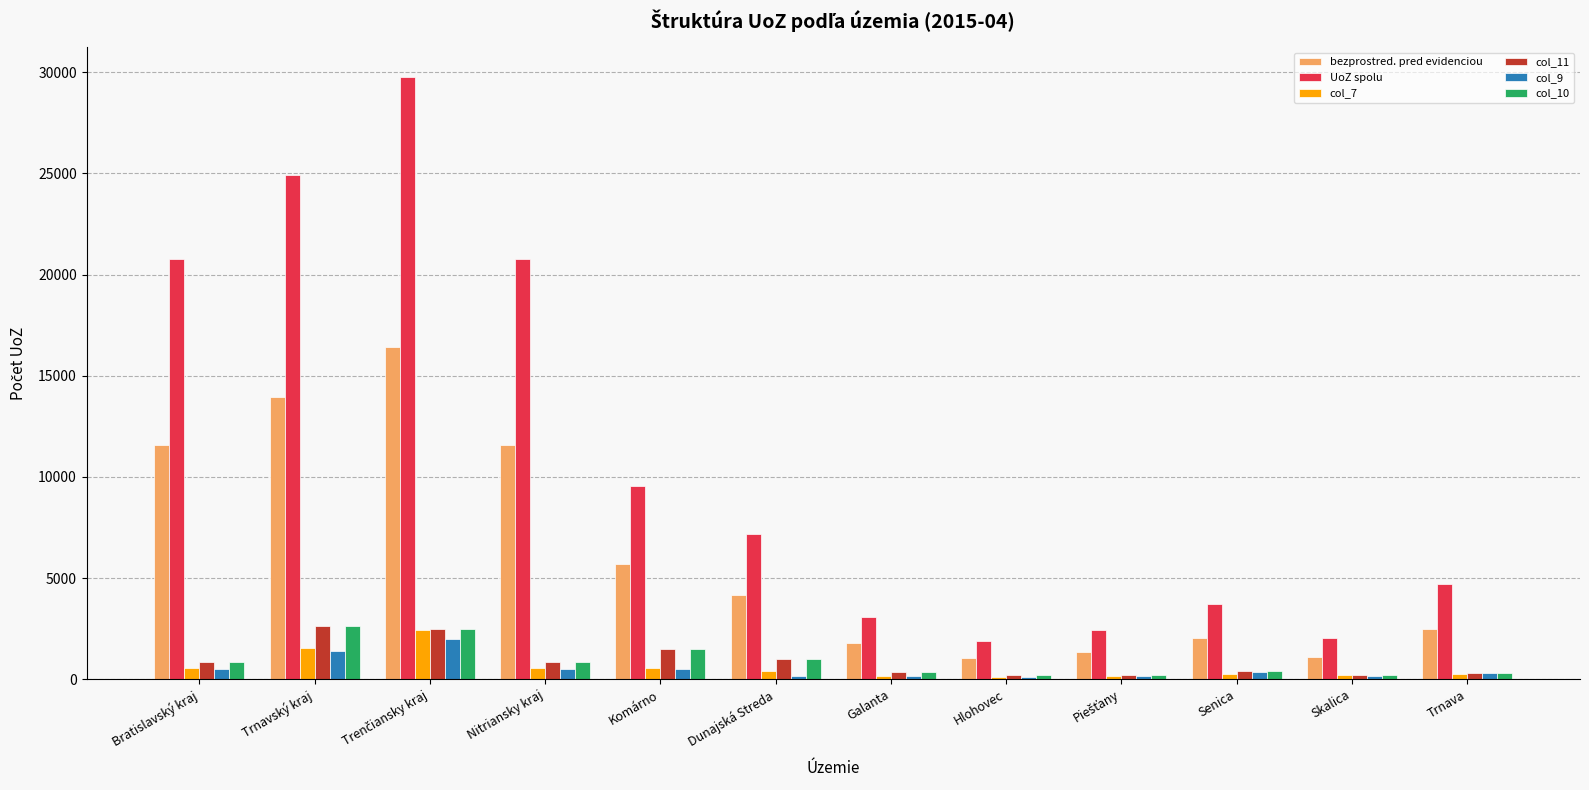

The UoZ spolu series shows 6337 at Senica. True or false?

False